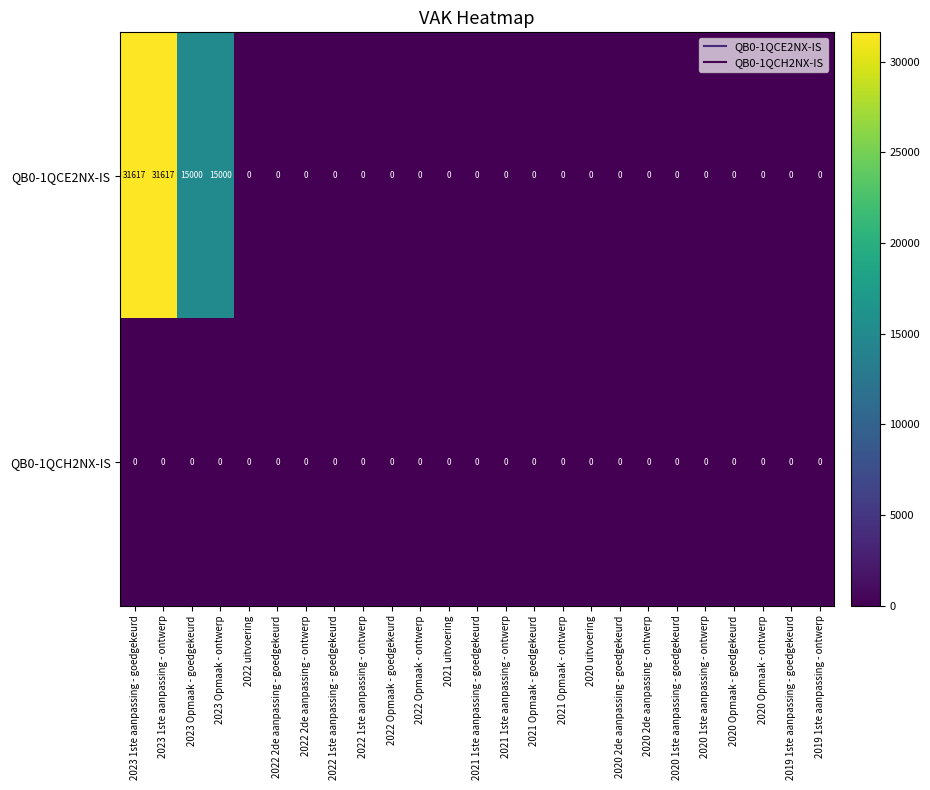

Is it true that QB0-1QCH2NX-IS equals 0 at 2023 Opmaak - goedgekeurd?

True